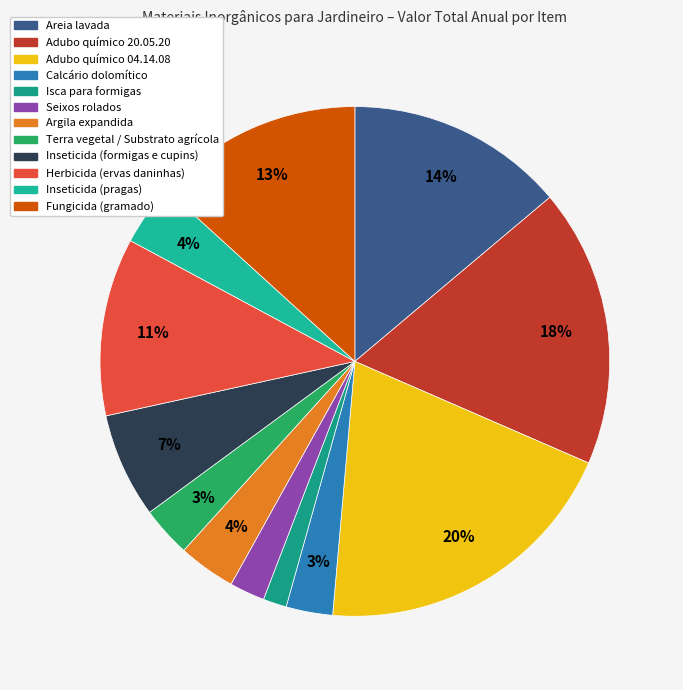

How many segments does this pie chart have?

12